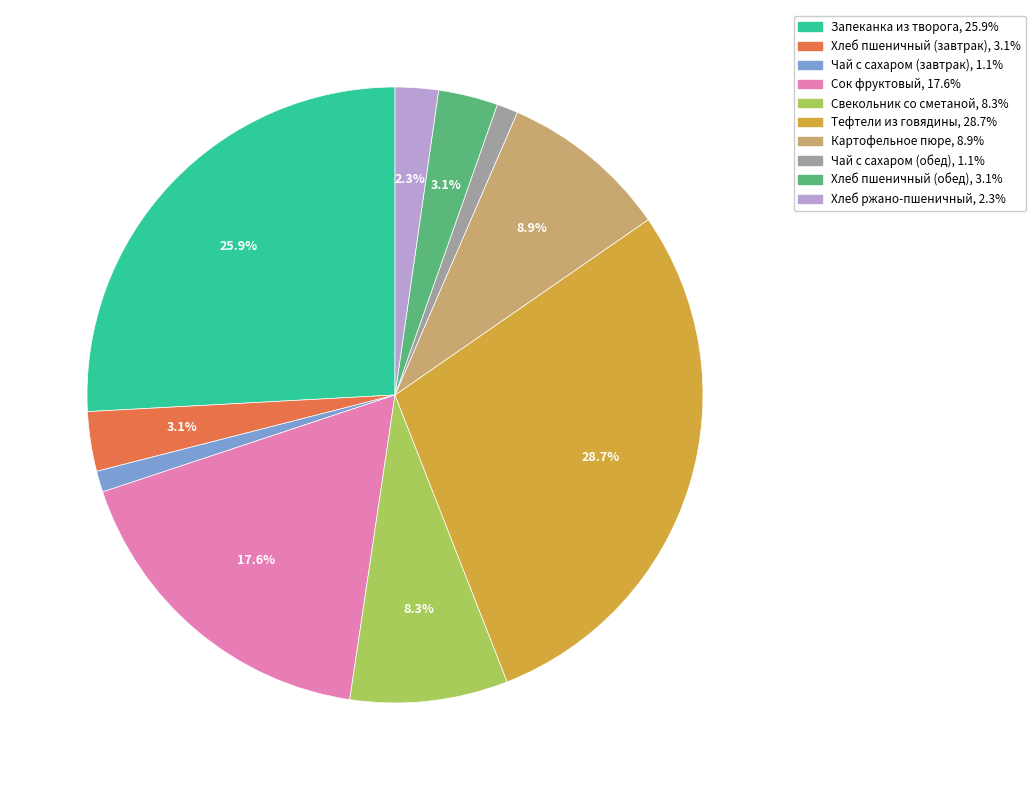

To the nearest percent, what percentage of the pie is Чай с сахаром (завтрак)?

1%